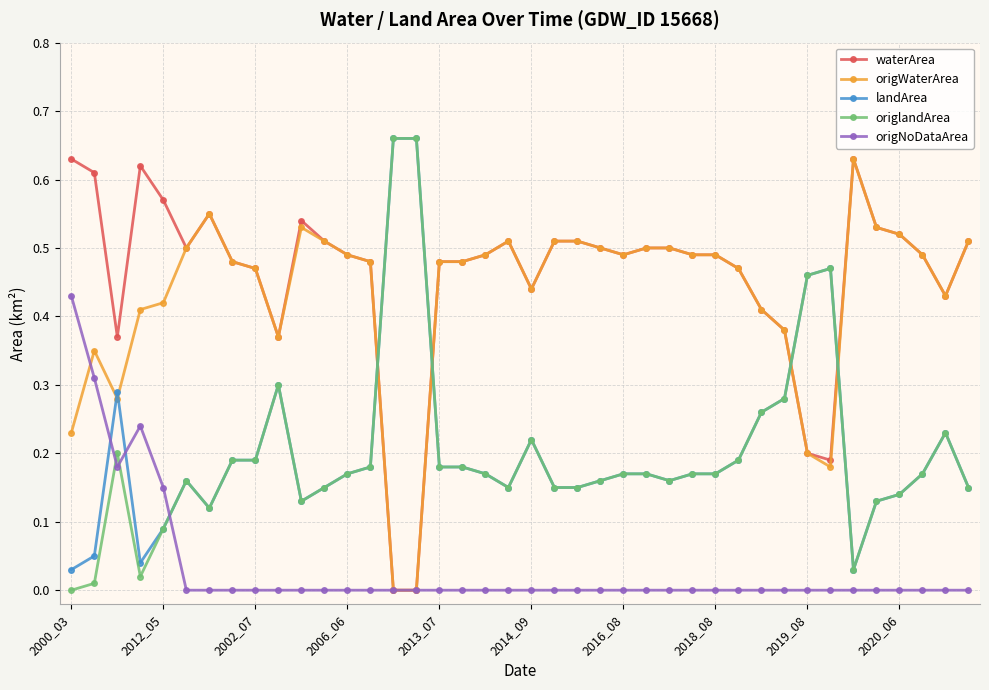

True or false: origNoDataArea has more than 0 interior local peaks.

True